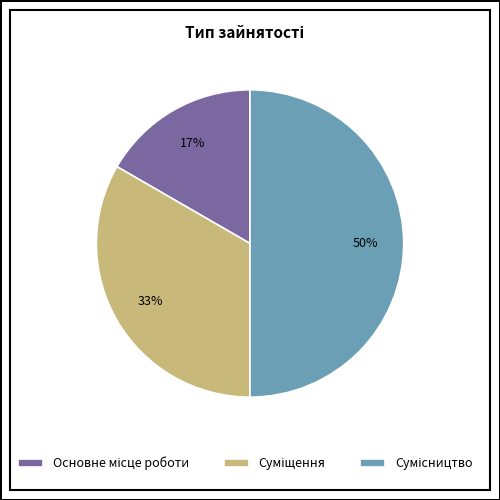

To the nearest percent, what is the difference between the largest and smallest slice percentages?

33%